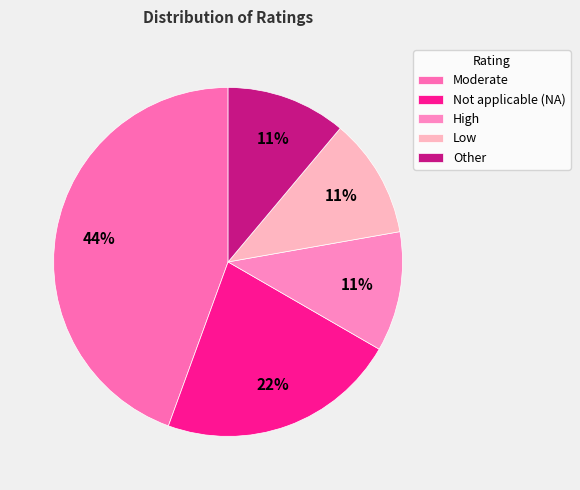

Does Moderate account for over 50% of the chart?

No